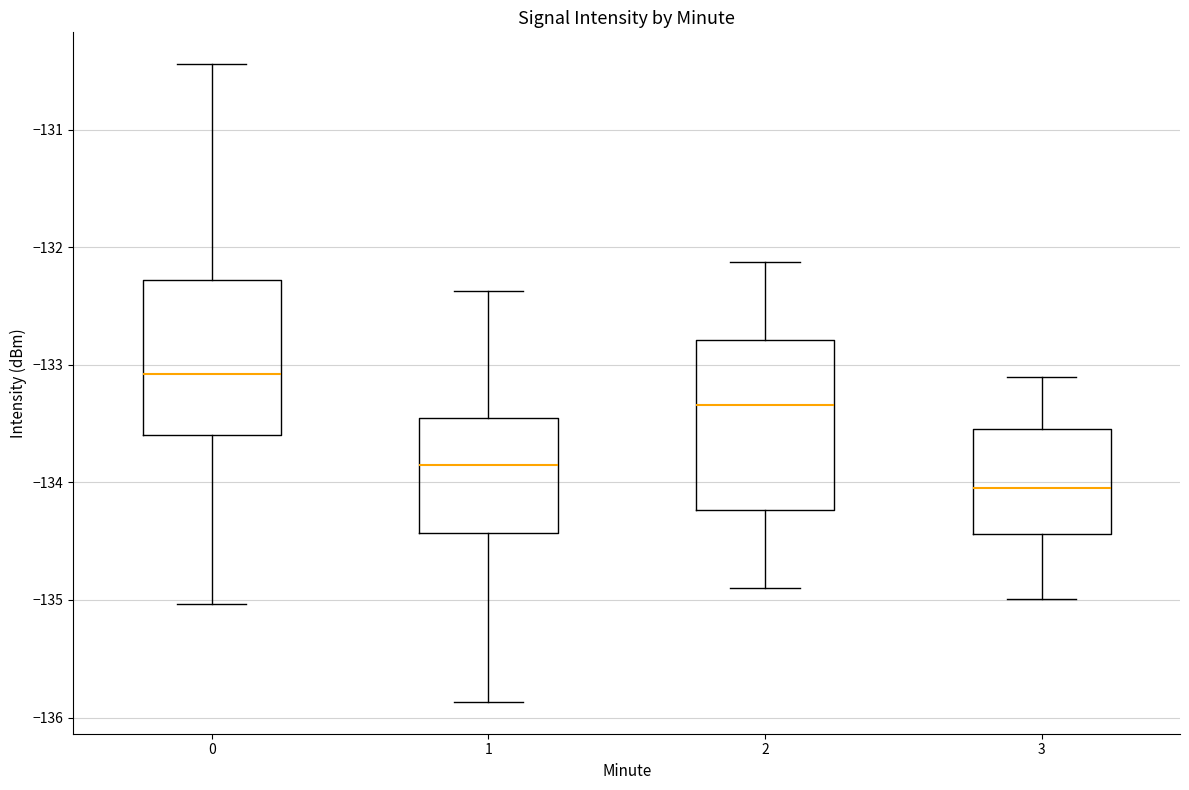

Comparing the boxes themselves (not the whiskers), which one is the tallest?

2